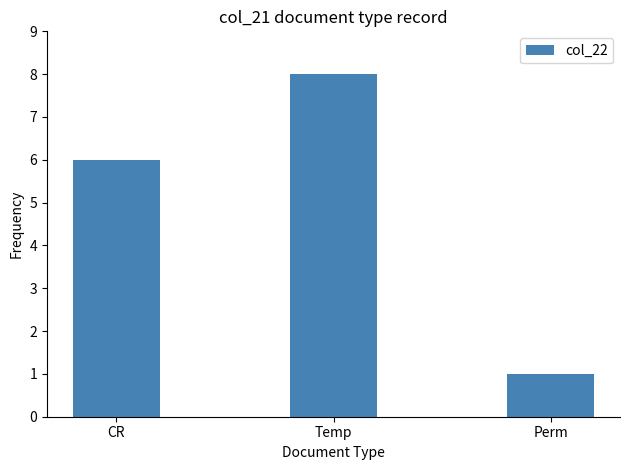

Does the chart contain stacked bars?

No